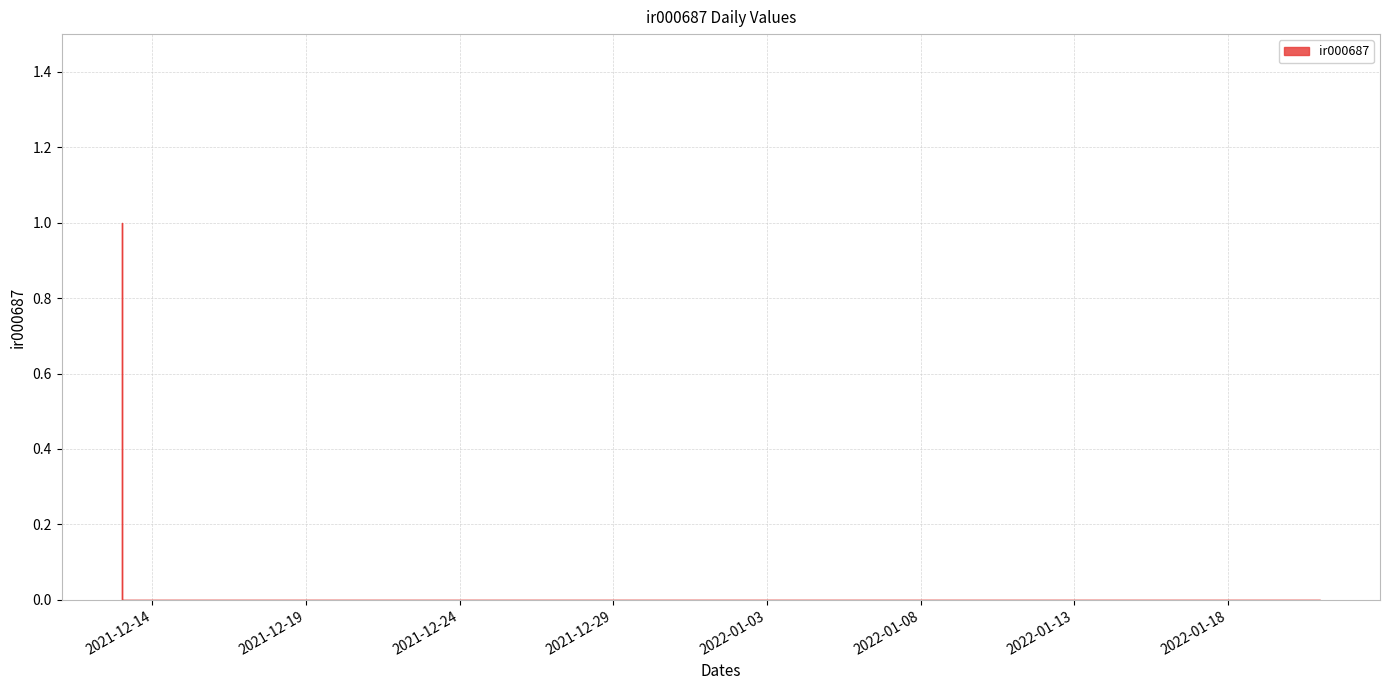

Reading left to right, list all the values displayed in this chart.

2021-12-13=1	2021-12-14=0	2021-12-15=0	2021-12-16=0	2021-12-17=0	2021-12-18=0	2021-12-19=0	2021-12-20=0	2021-12-21=0	2021-12-22=0	2021-12-23=0	2021-12-24=0	2021-12-25=0	2021-12-26=0	2021-12-27=0	2021-12-28=0	2021-12-29=0	2021-12-30=0	2021-12-31=0	2022-01-01=0	2022-01-02=0	2022-01-03=0	2022-01-04=0	2022-01-05=0	2022-01-06=0	2022-01-07=0	2022-01-08=0	2022-01-09=0	2022-01-10=0	2022-01-11=0	2022-01-12=0	2022-01-13=0	2022-01-14=0	2022-01-15=0	2022-01-16=0	2022-01-17=0	2022-01-18=0	2022-01-19=0	2022-01-20=0	2022-01-21=0